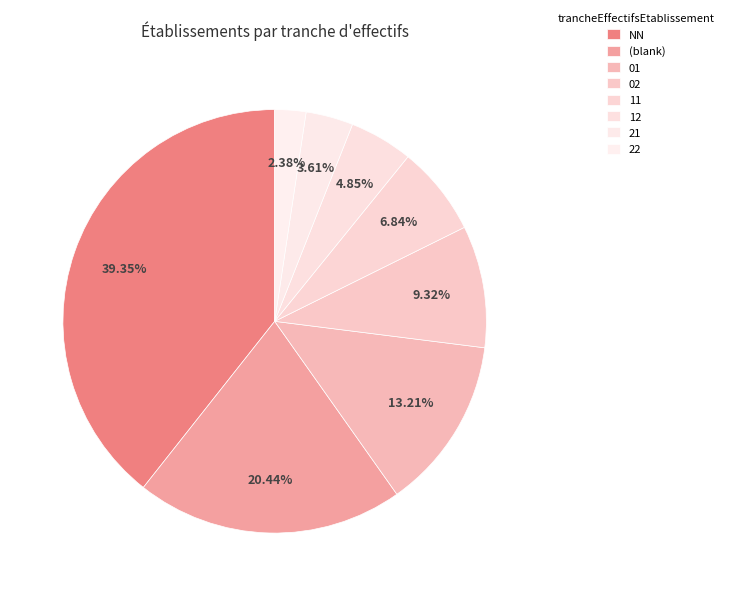

How many segments does this pie chart have?

8